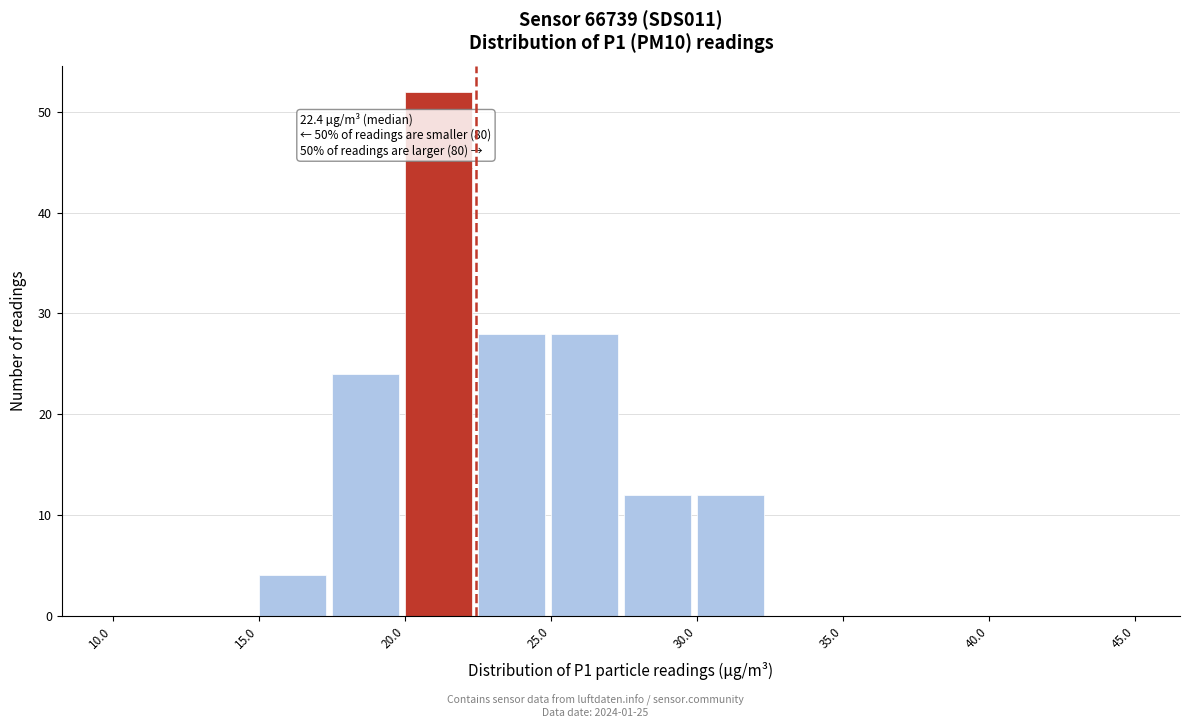

Over which range of the x-axis is the bar tallest?

20.0 to 22.5